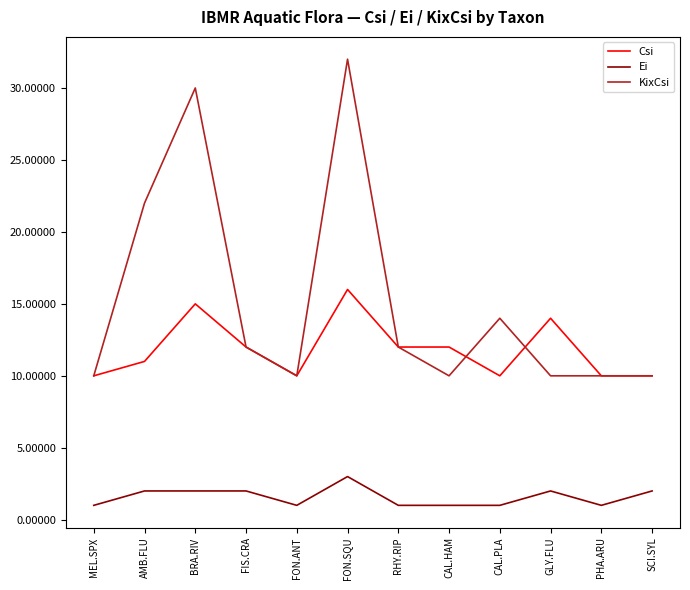

At which category is the sum across all series the highest?

FON.SQU